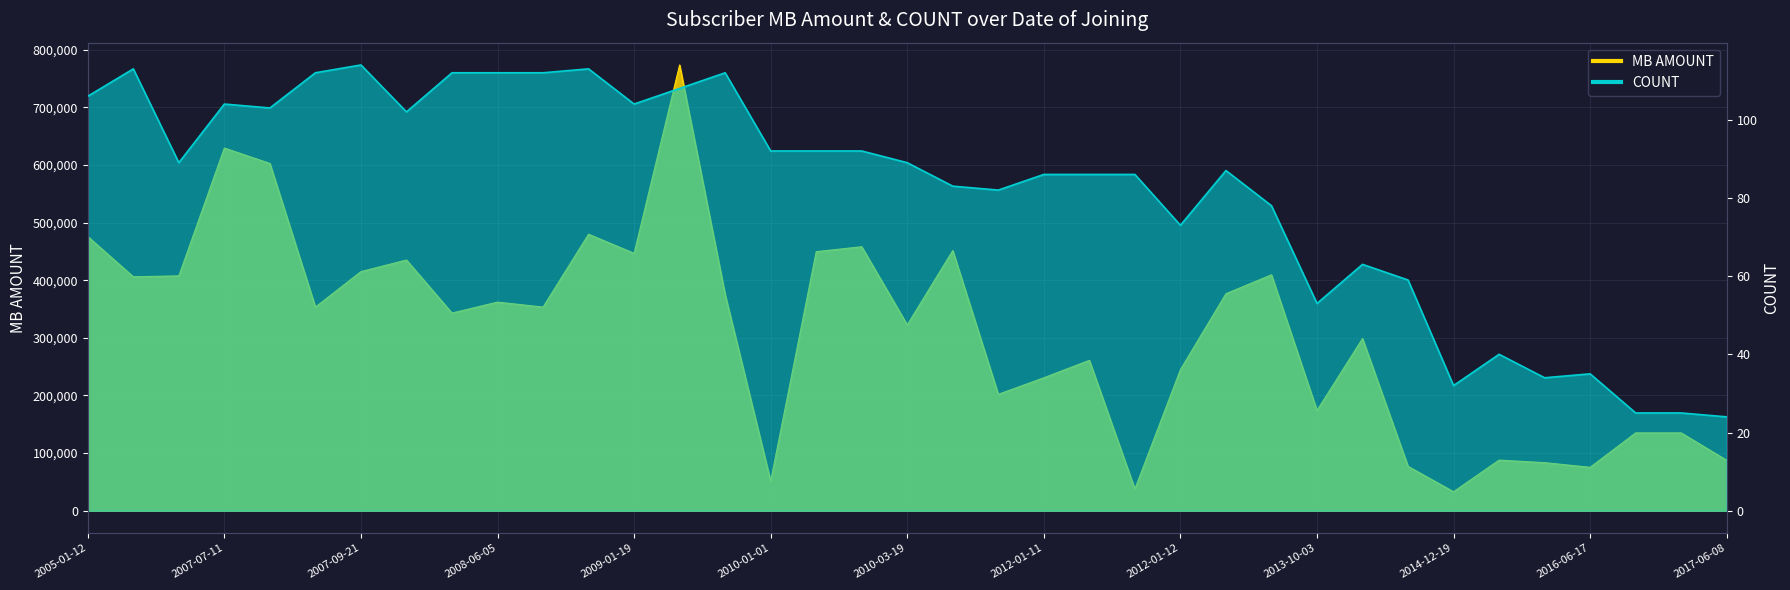

Does the chart have visible grid lines?

Yes